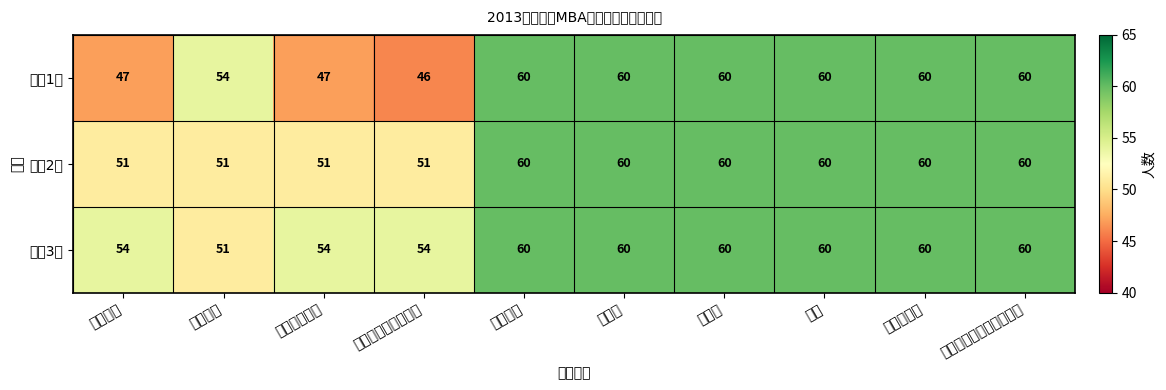

At which category is the sum across all series the highest?

商务英语